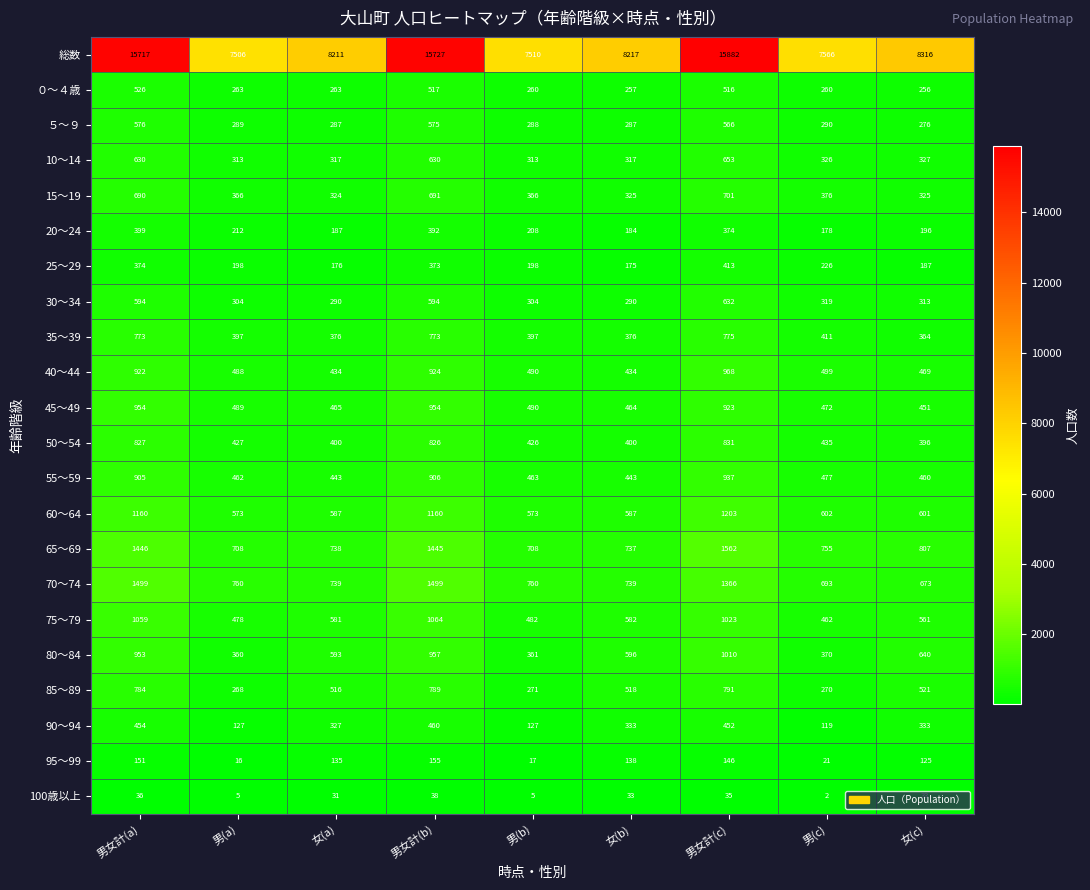

List the series in order of their peak value, lowest first.

100歳以上, 95～99, 20～24, 25～29, 90～94, ０～４歳, ５～９, 30～34, 10～14, 15～19, 35～39, 85～89, 50～54, 55～59, 45～49, 40～44, 80～84, 75～79, 60～64, 70～74, 65～69, 総数